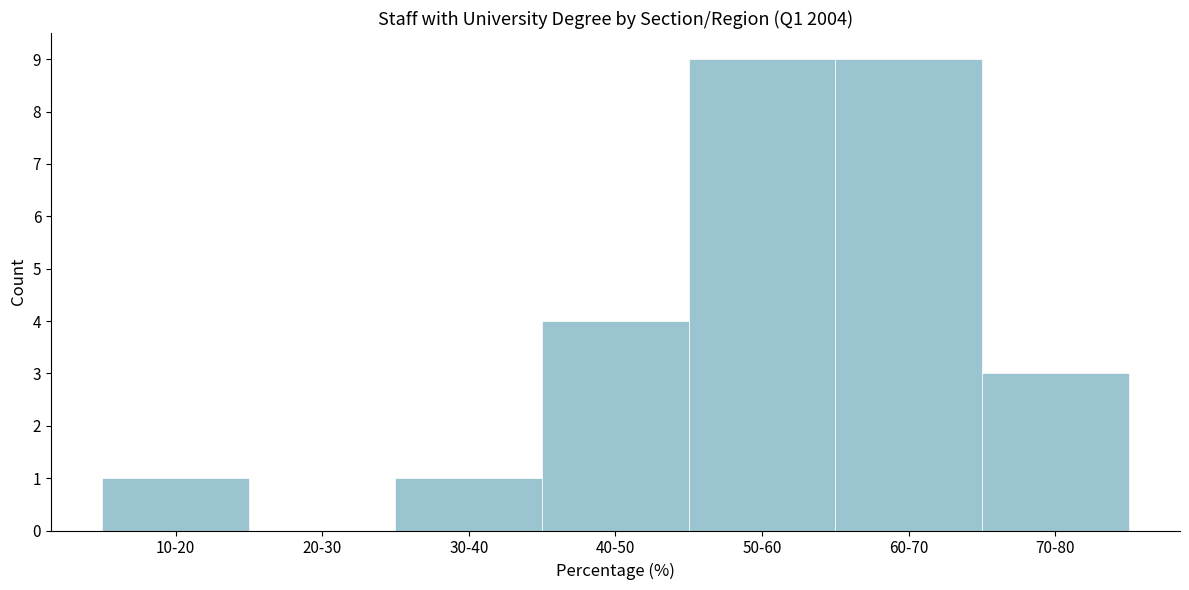

Reading left to right, transcribe all the data shown in this chart.

10-20=1	20-30=0	30-40=1	40-50=4	50-60=9	60-70=9	70-80=3